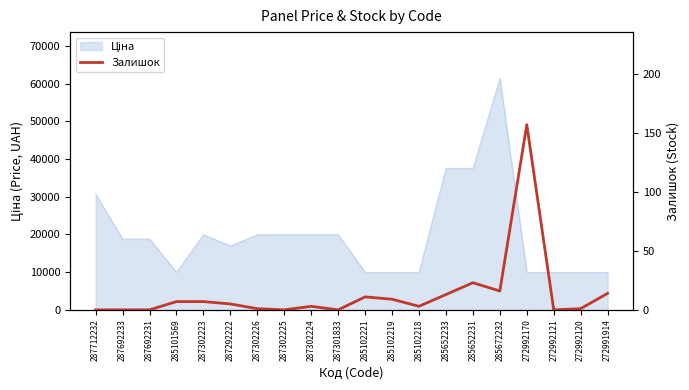

Between 285102221 and 272991914, which is larger?

272991914